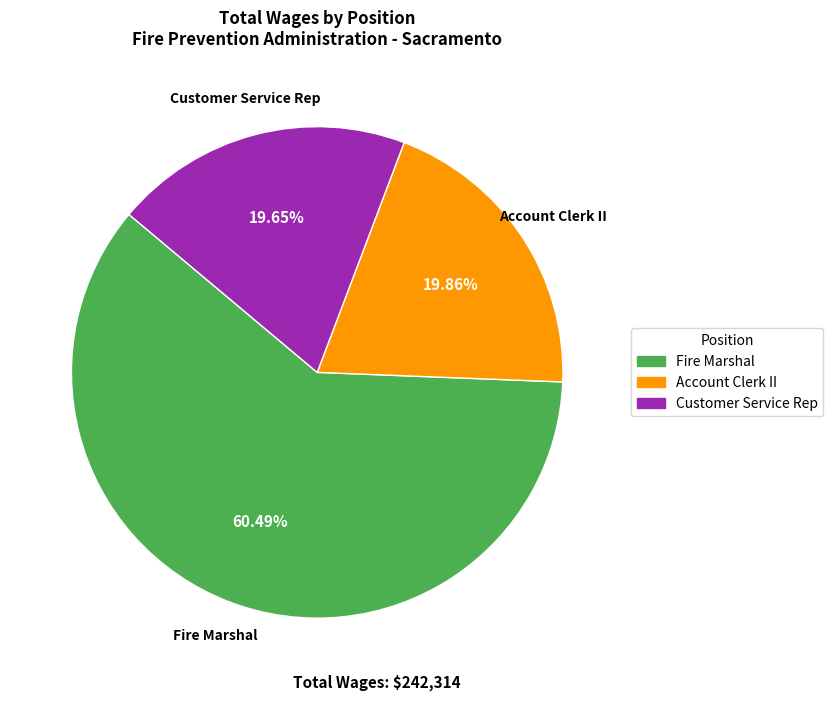

What is the largest slice in the pie chart?

Fire Marshal